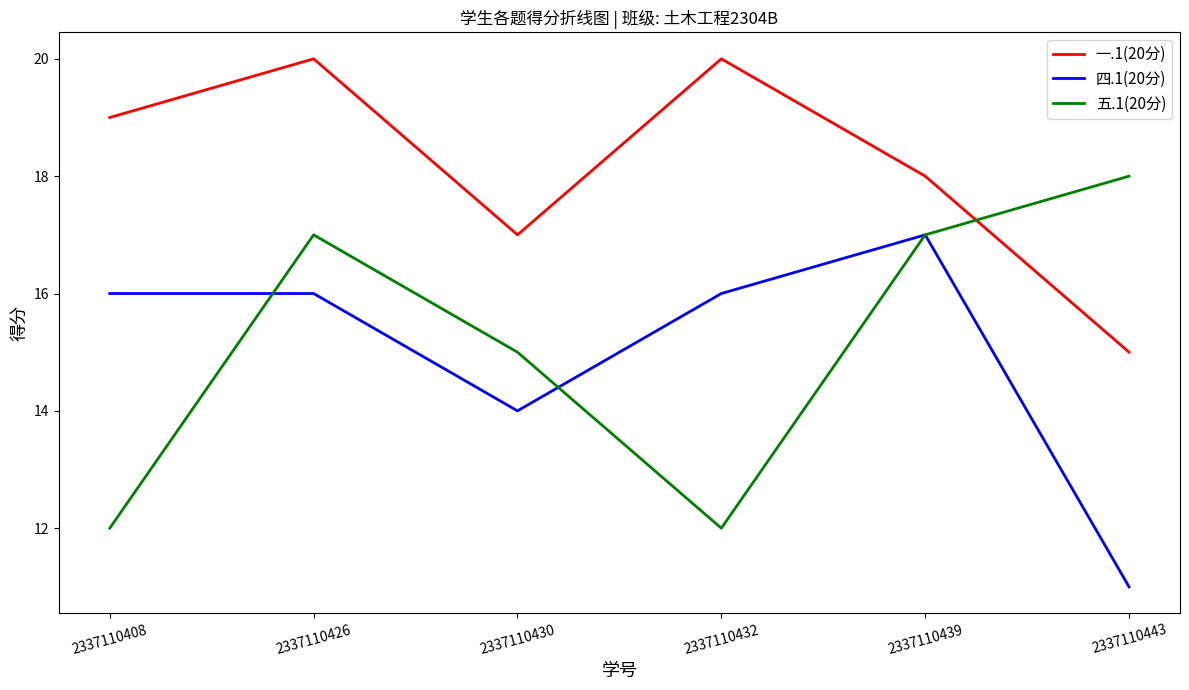

The 五.1(20分) series shows 15 at 2337110430. True or false?

True